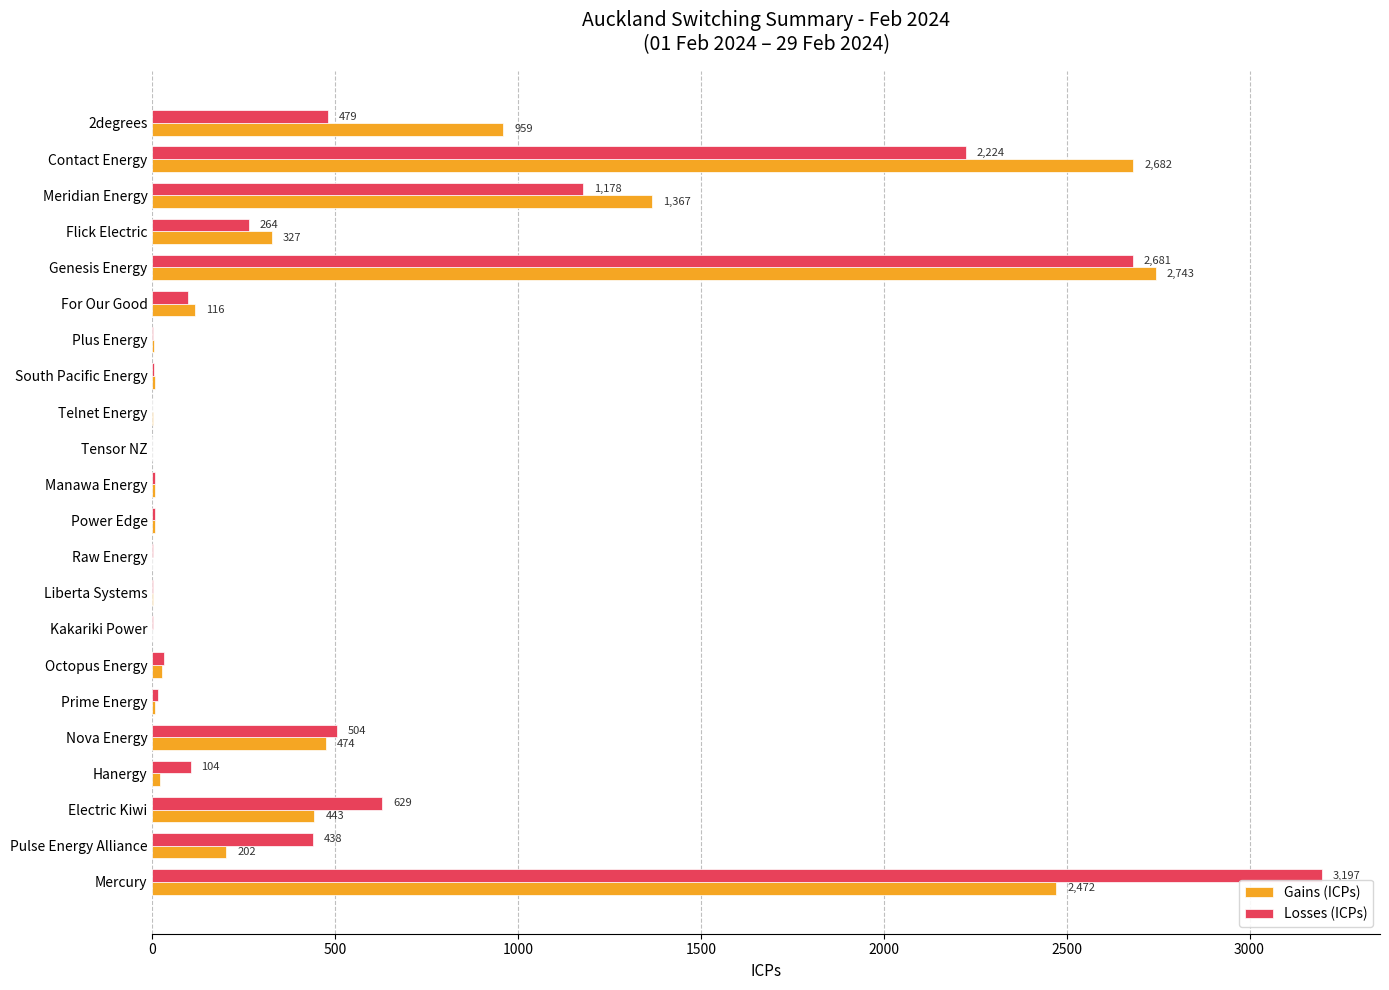

Where is Losses (ICPs) nearest to the value 1598?

Meridian Energy